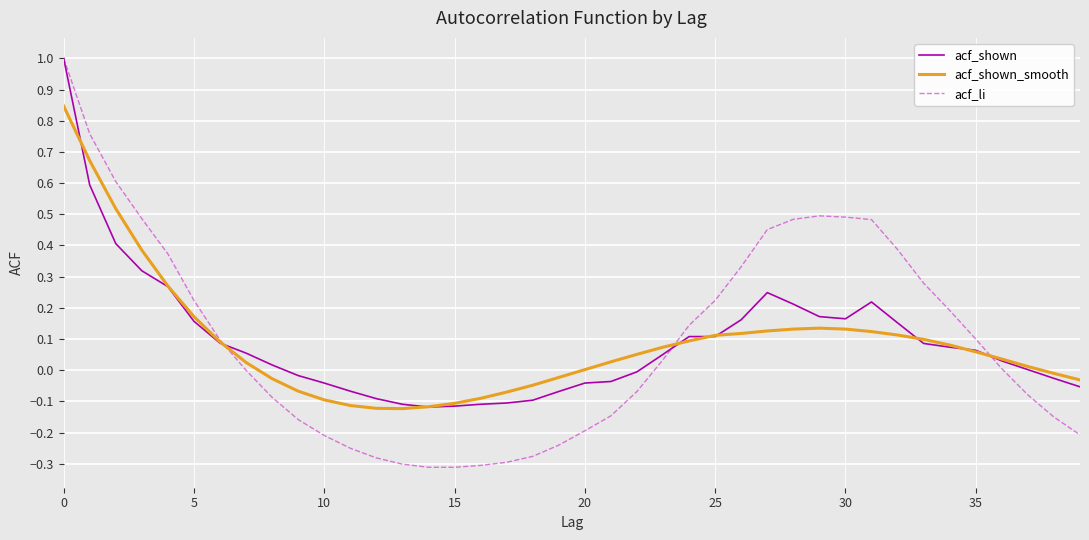

Which series has the widest spread of values?

acf_li